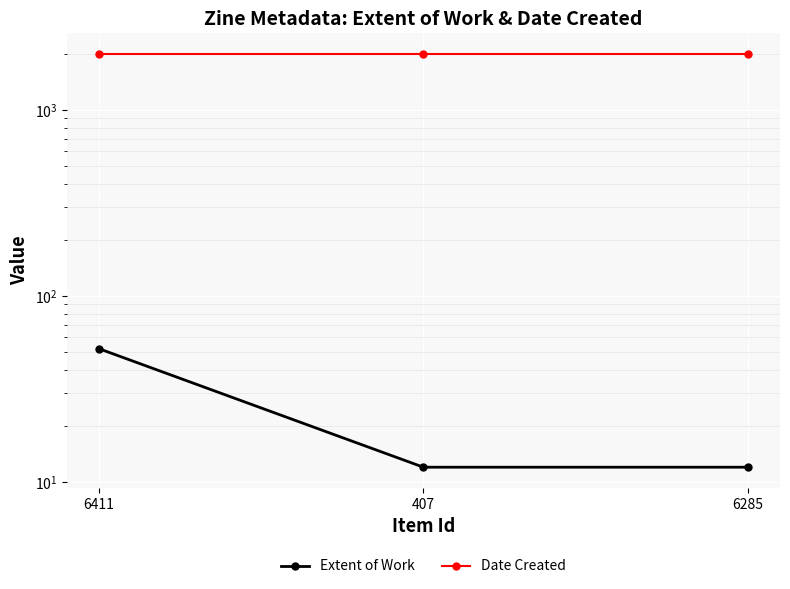

What is the difference between the highest and lowest values at 407?

1989